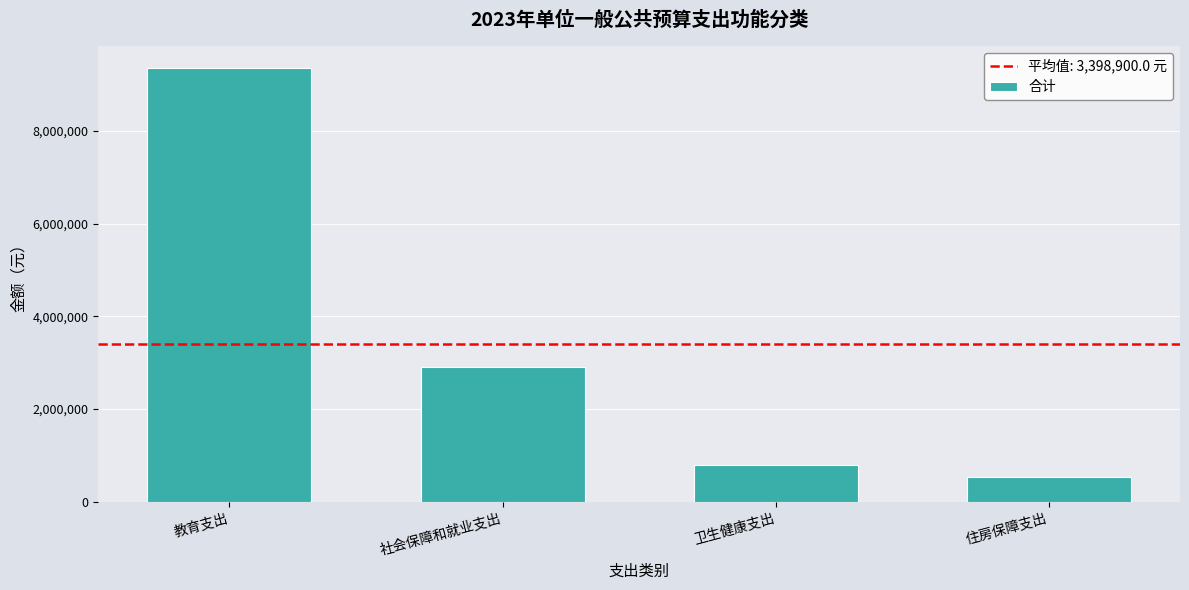

How many distinct data groups are displayed?

1